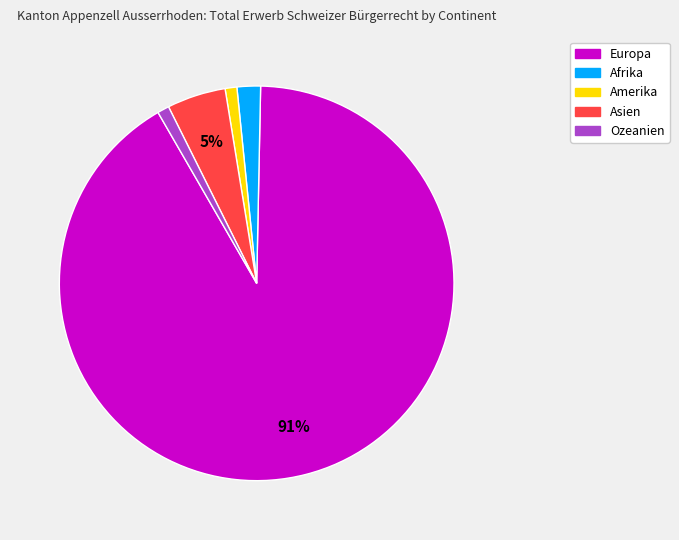

Which category has the biggest portion of the pie?

Europa